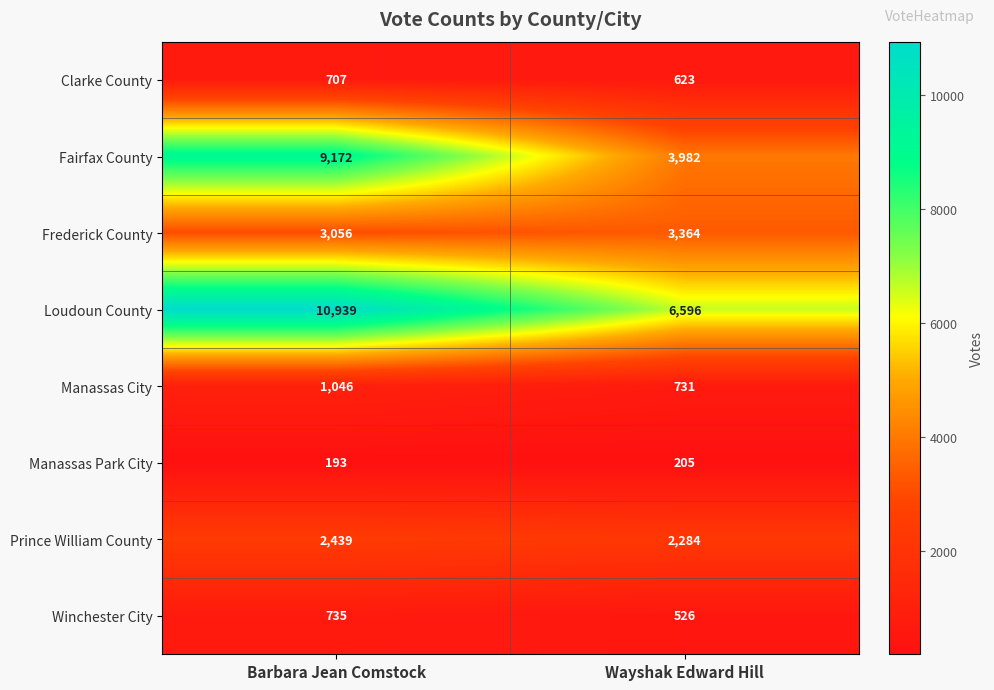

Where is Frederick County nearest to the value 3210?

Barbara Jean Comstock